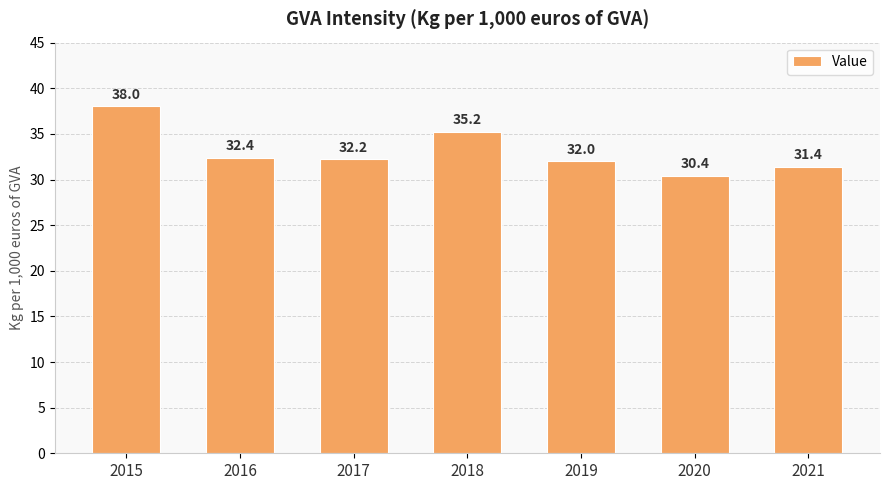

What is the ratio of the value at 2021 to the value at 2019?

1.0